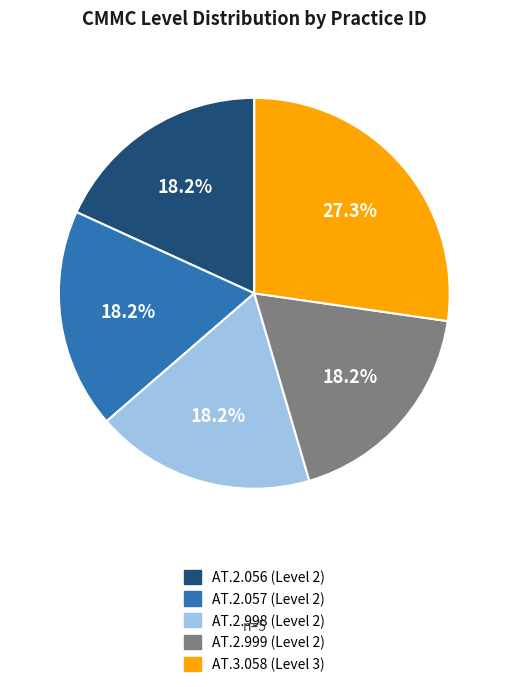

Count the number of slices in the pie.

5